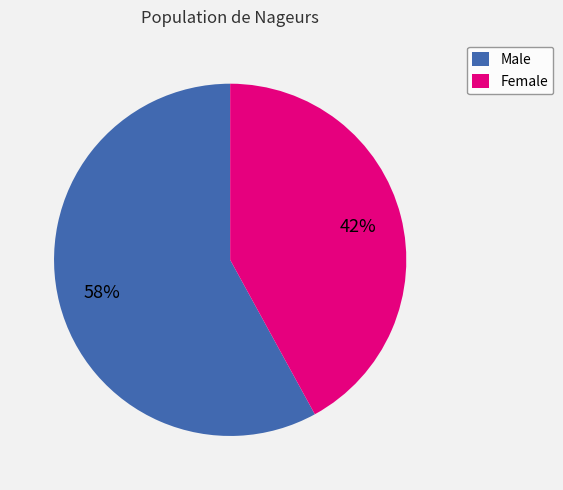

How many slices are in this pie chart?

2